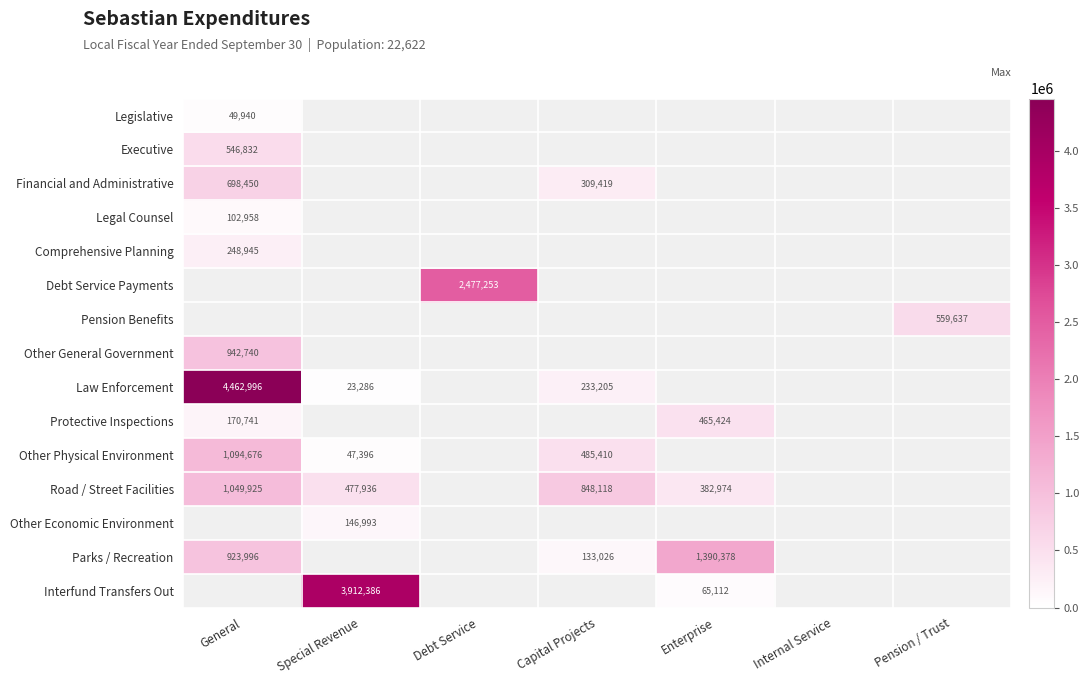

The value of Comprehensive Planning at General is 371530.7. True or false?

False